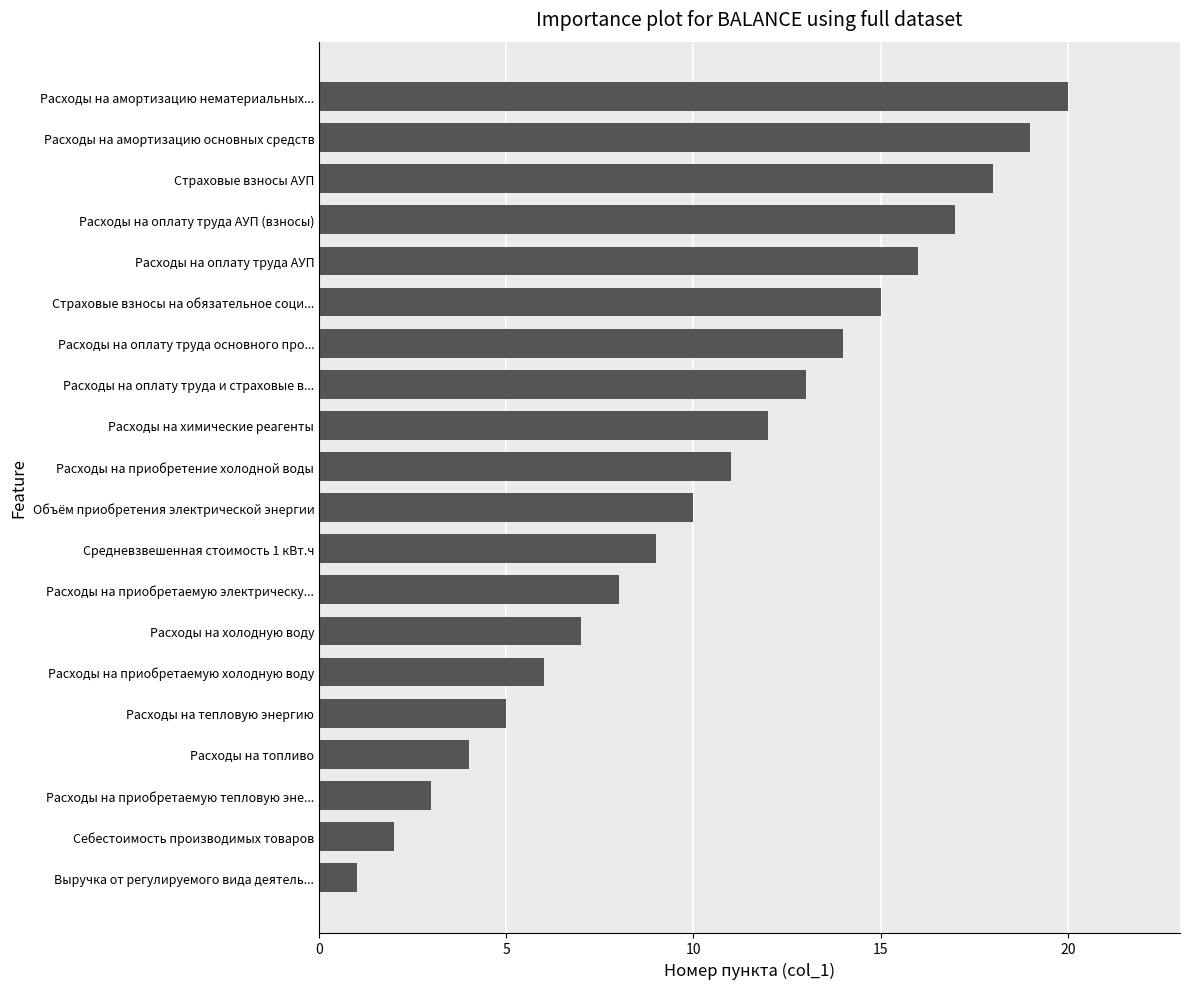

At which category does the chart reach its minimum across all series?

Выручка от регулируемого вида деятель...